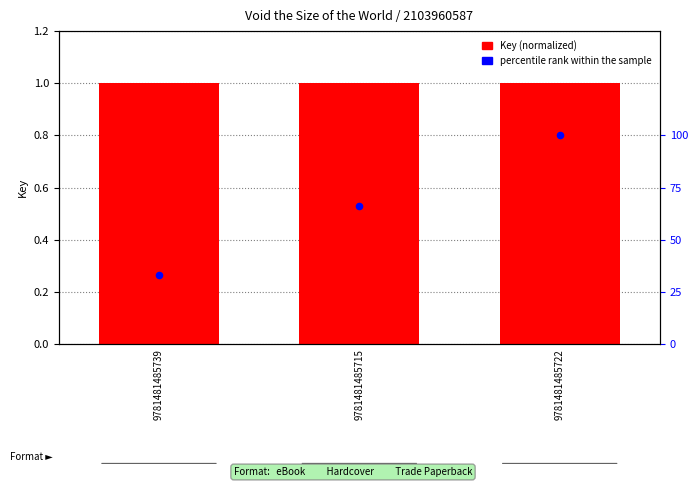

At which category is the sum across all series the highest?

9781481485722